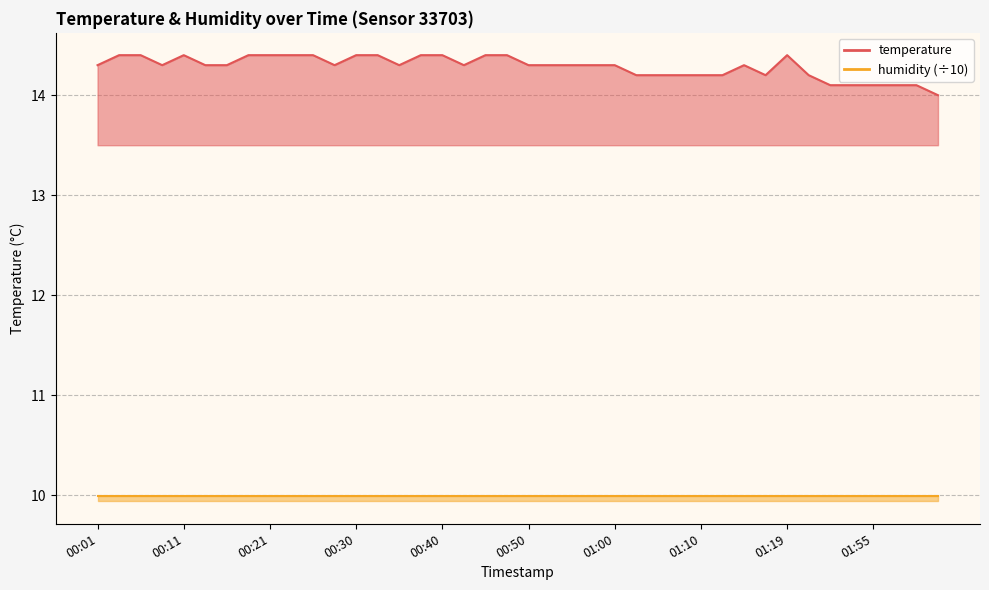

Is it true that the value at 01:10 is 9.5?

False